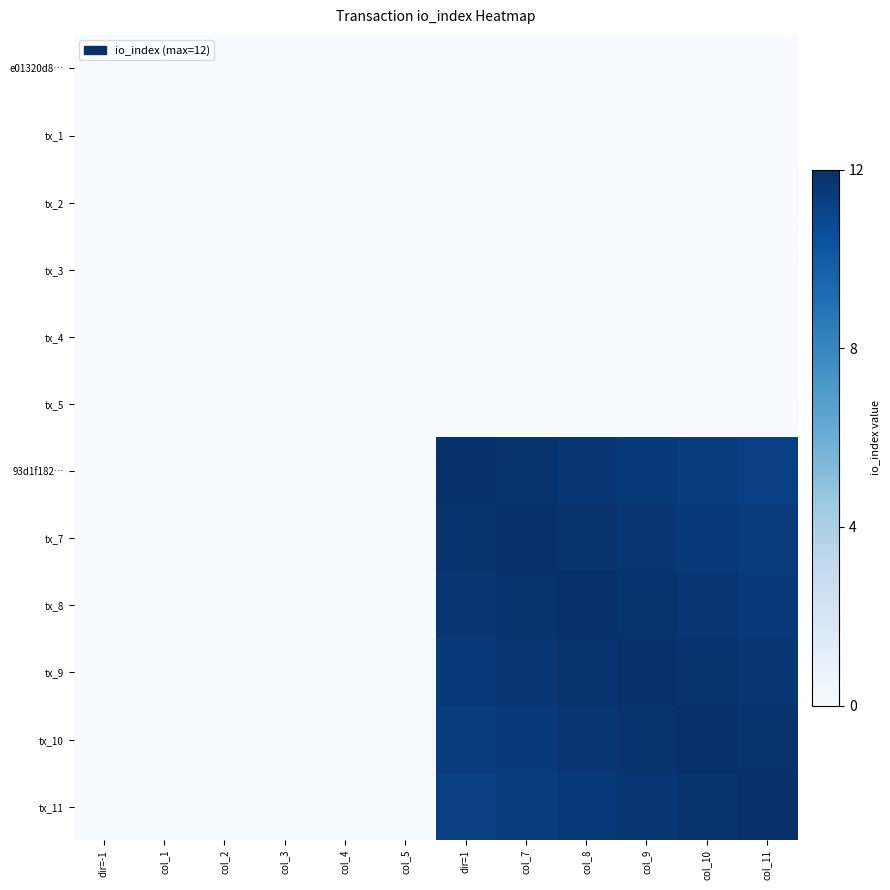

List the series in order of their peak value, highest first.

93d1f182…, tx_7, tx_8, tx_9, tx_10, tx_11, e01320d8…, tx_1, tx_2, tx_3, tx_4, tx_5